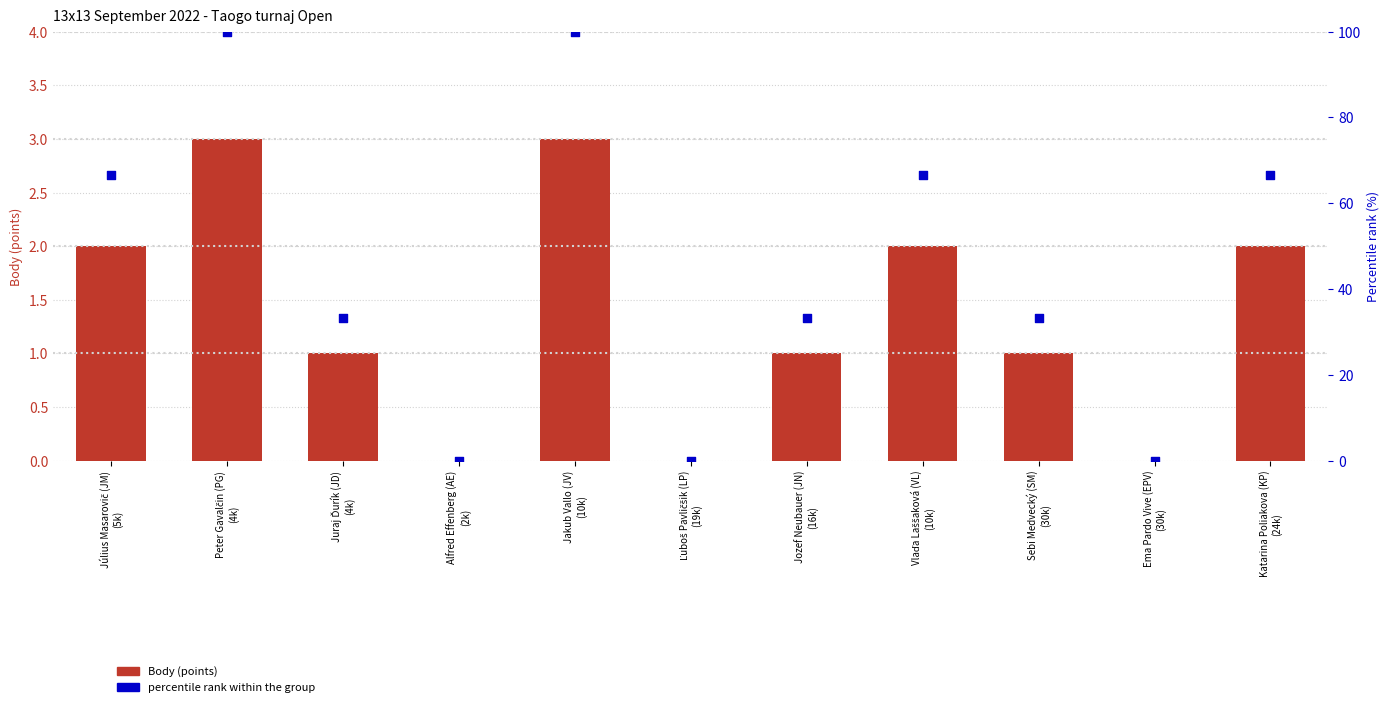

Which series contains the highest Y value?

Percentile rank within group